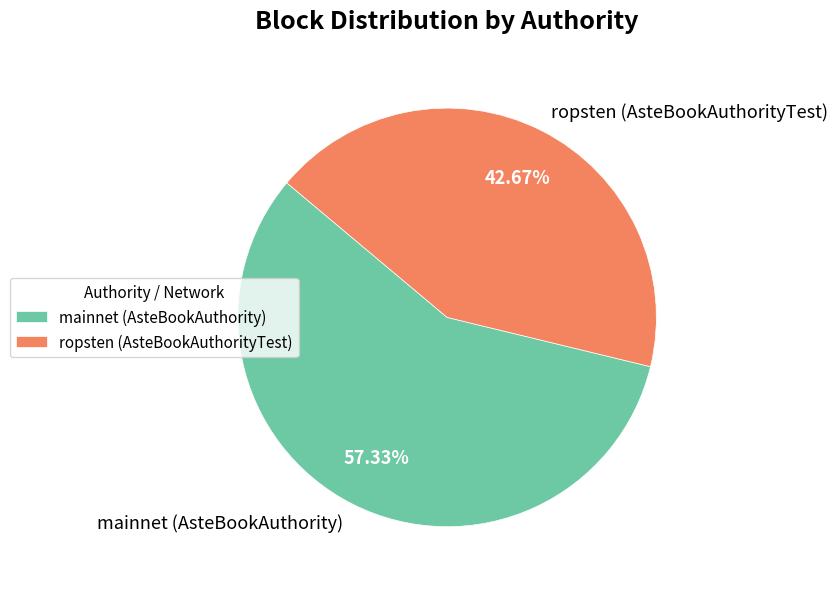

Which has a higher value, mainnet (AsteBookAuthority) or ropsten (AsteBookAuthorityTest)?

mainnet (AsteBookAuthority)